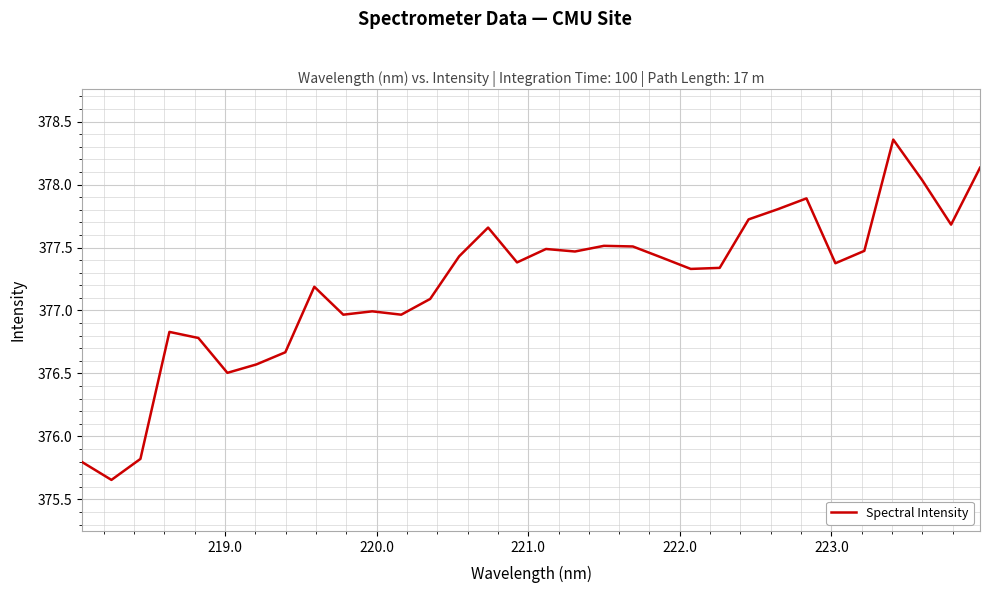

What is the sum of all values?

12070.8